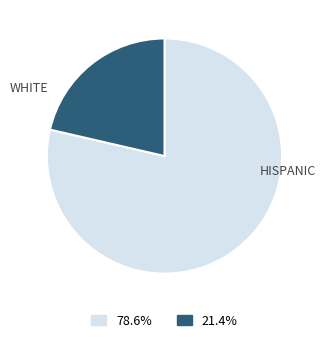

Is there a majority slice in this chart?

Yes